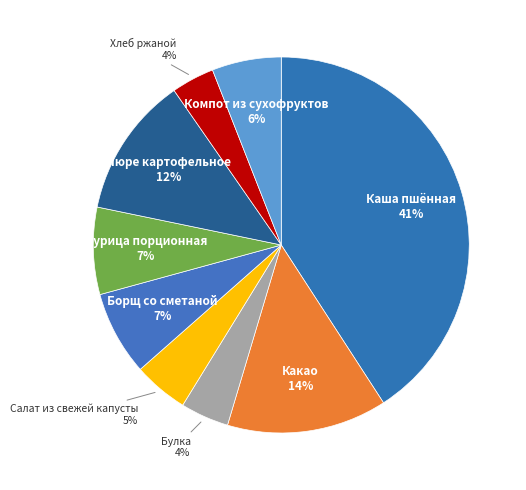

Which category has the biggest portion of the pie?

Каша пшённая